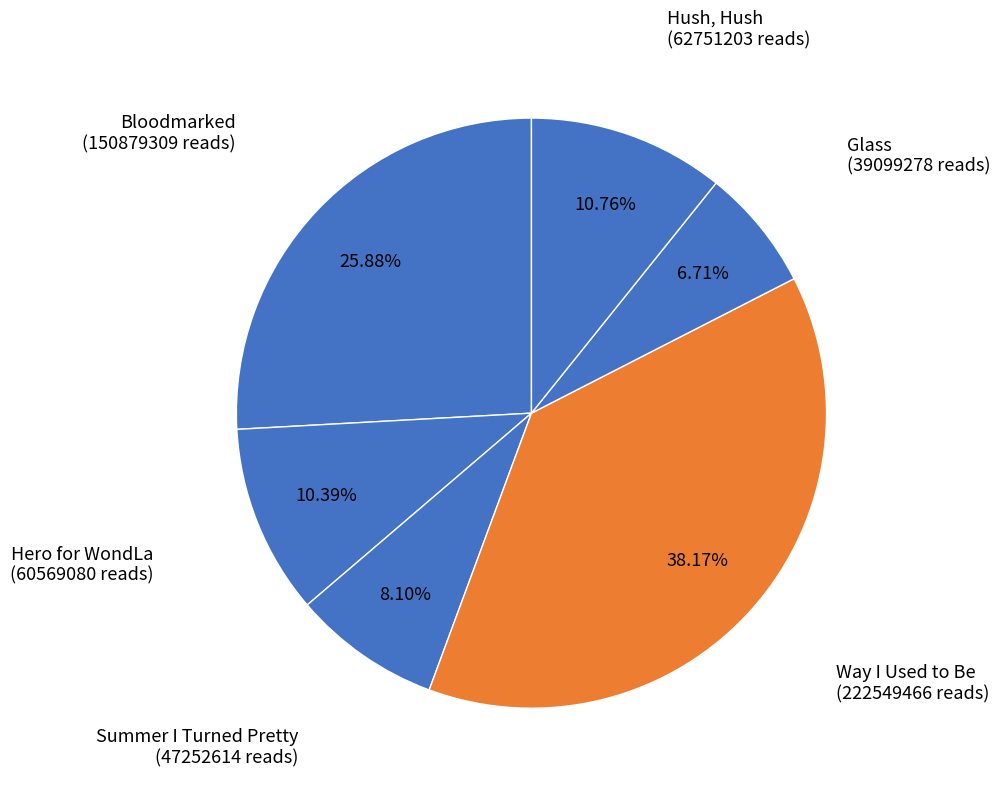

To the nearest percent, what portion does Hush, Hush represent?

11%